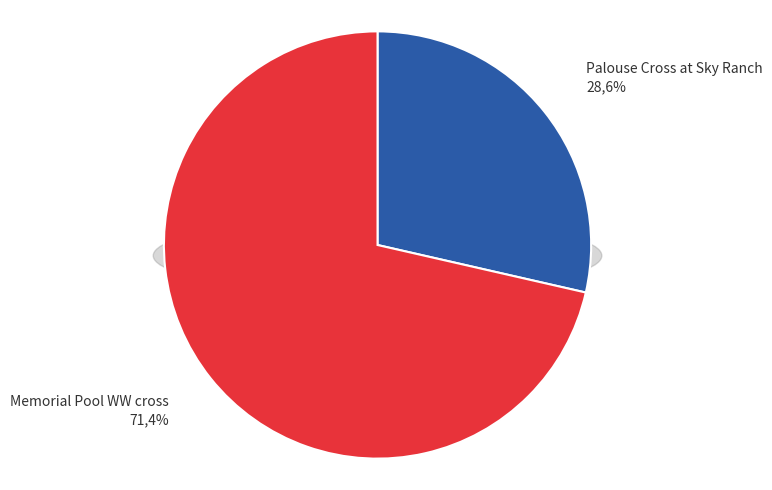

What percentage do Memorial Pool WW cross and Palouse Cross at Sky Ranch together represent?

100.0%